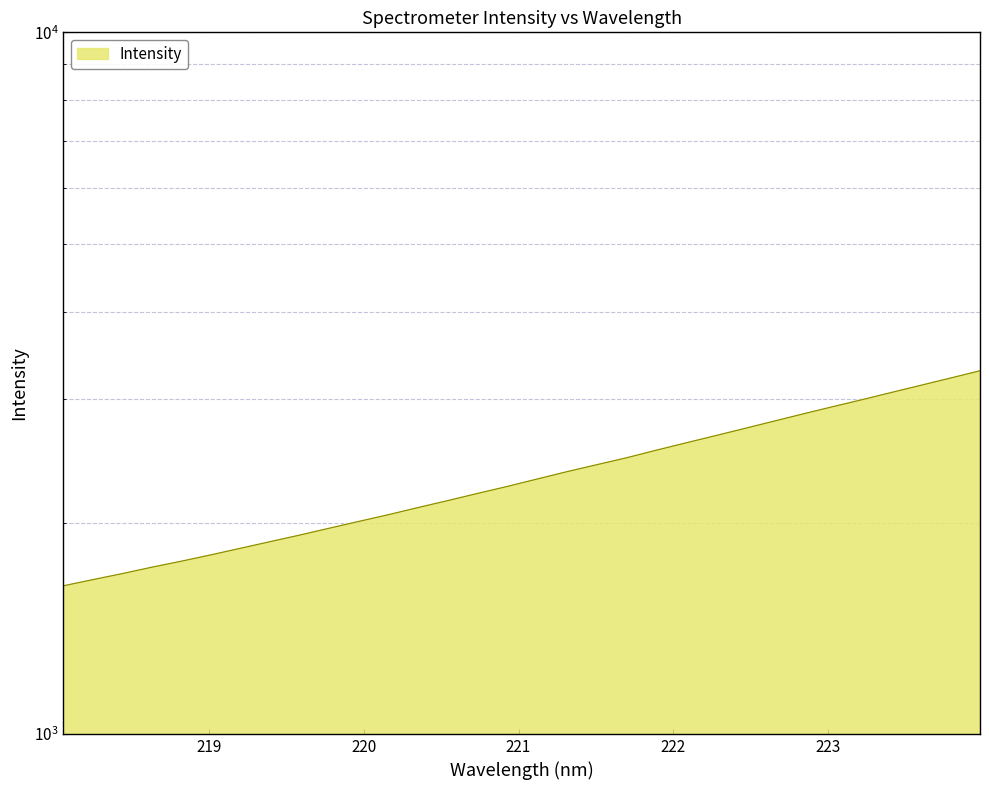

Does the chart display data point markers on the line(s)?

No